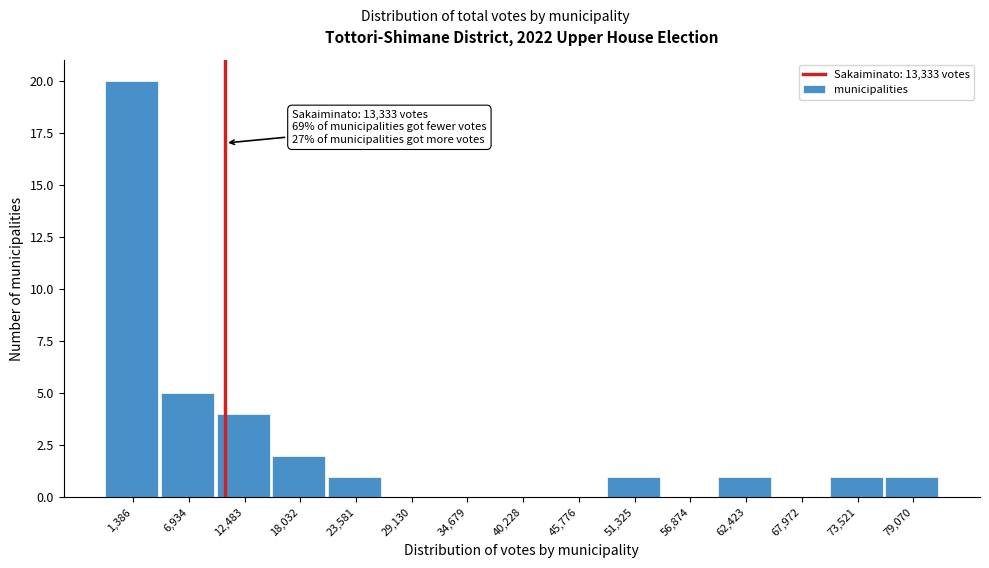

Reading left to right, list all the values displayed in this chart.

1,386=20	6,934=5	12,483=4	18,032=2	23,581=1	29,130=0	34,679=0	40,228=0	45,776=0	51,325=1	56,874=0	62,423=1	67,972=0	73,521=1	79,070=1